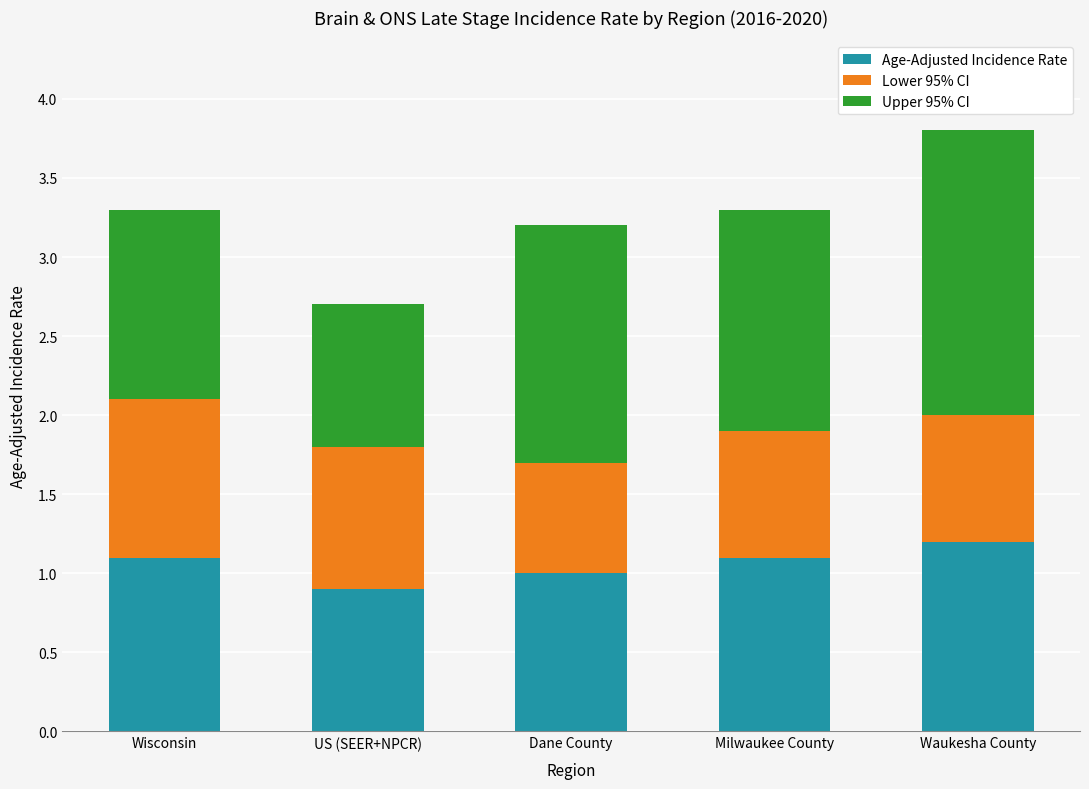

The value of Age-Adjusted Incidence Rate at Wisconsin is 2.0. True or false?

False